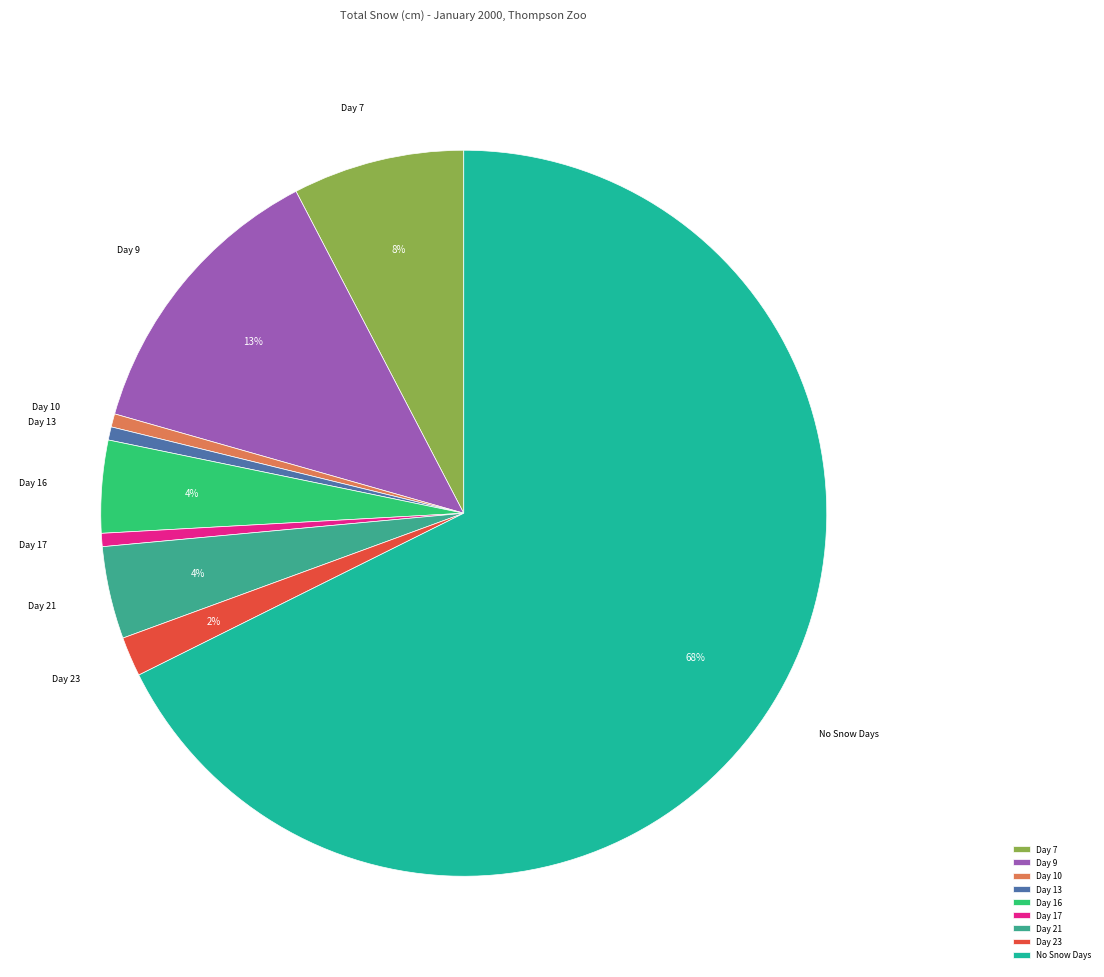

What percentage is the Day 7 slice, to the nearest percent?

8%